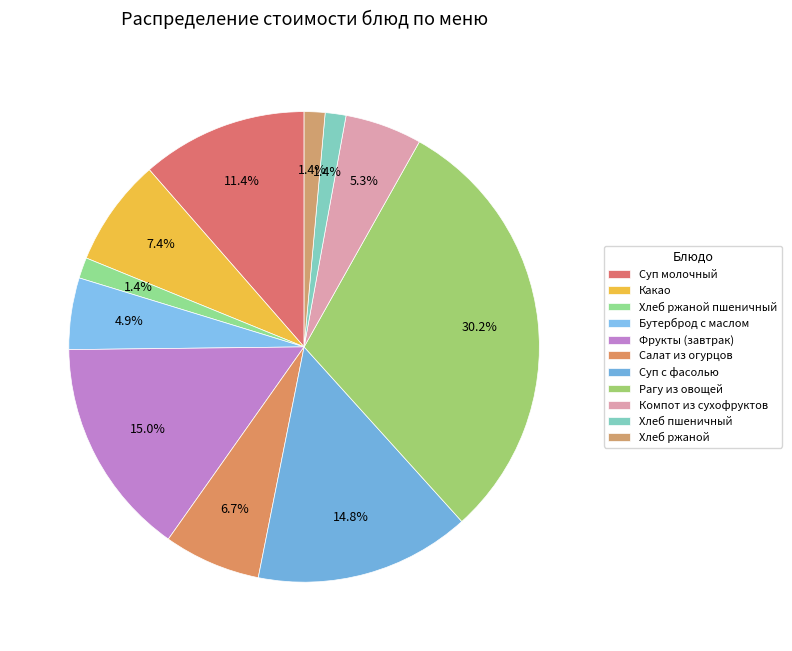

How many segments does this pie chart have?

11